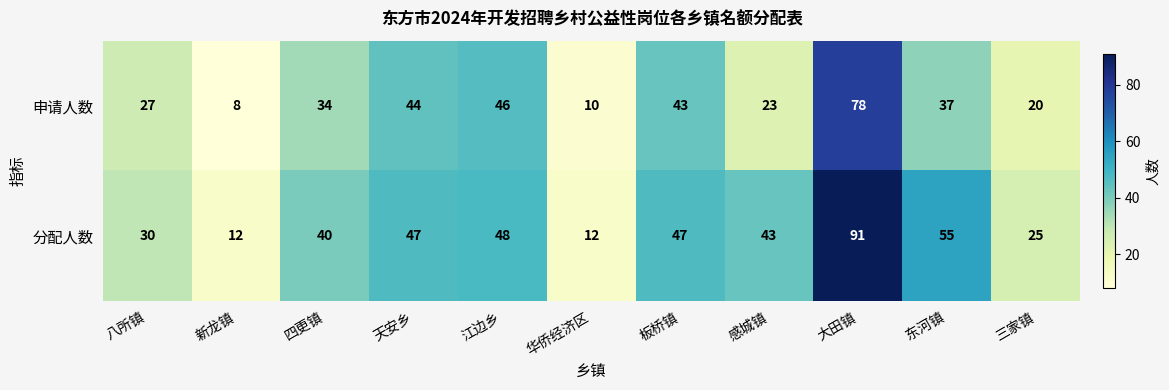

Which series has the widest spread of values?

分配人数